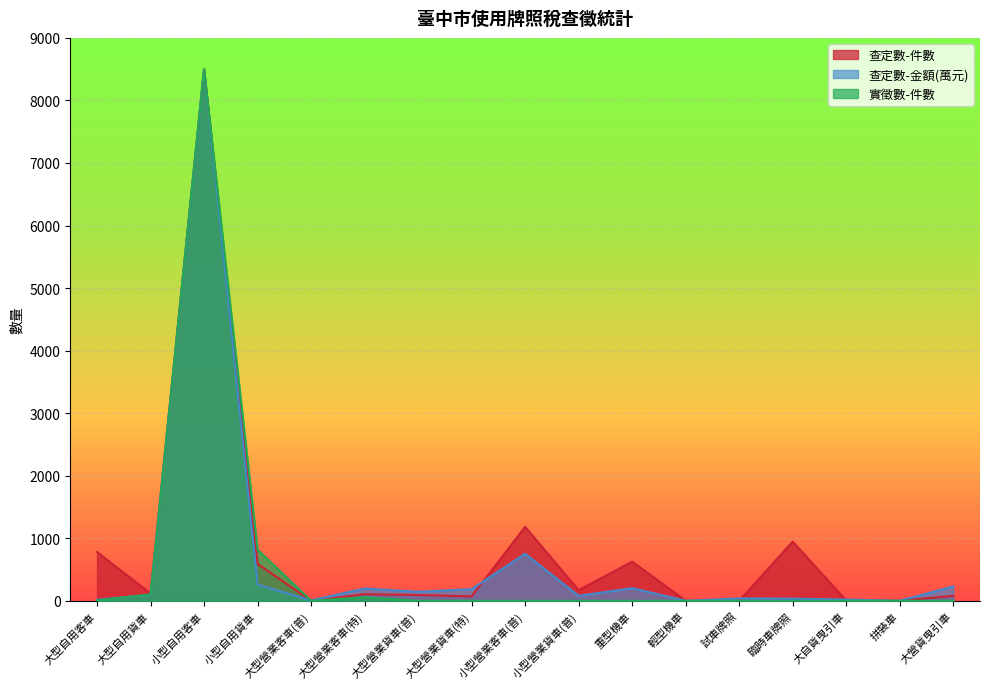

At which category does 查定數-件數 reach its first local valley?

大型自用貨車